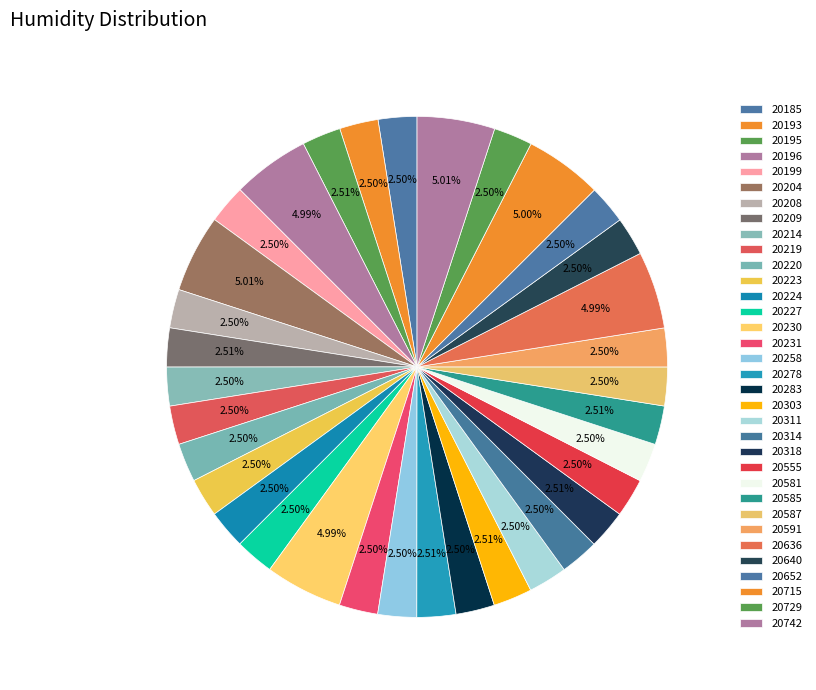

Is the sum of 20196 and 20729 greater than half?

No